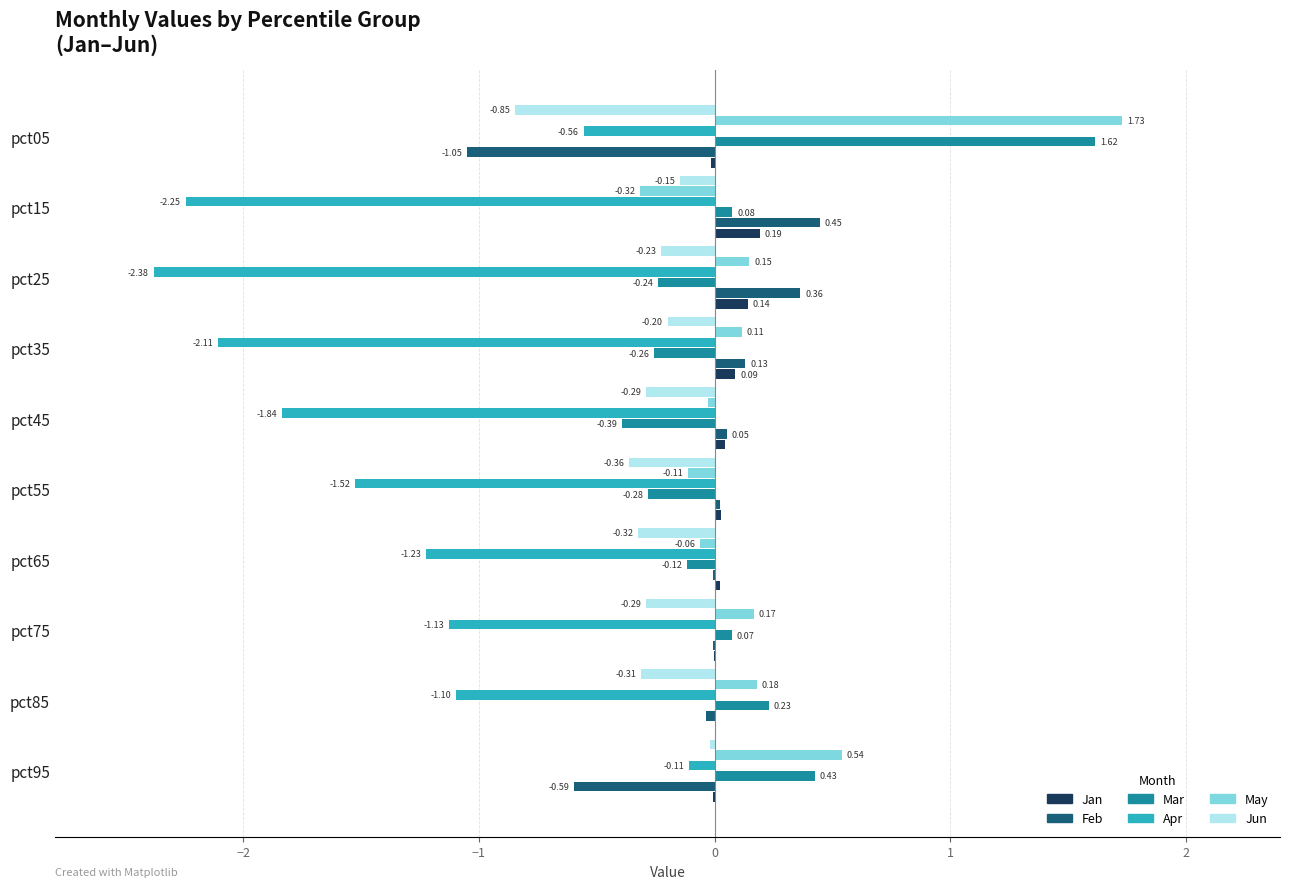

What is the sum of the Apr values at pct35 and pct75?

-3.2